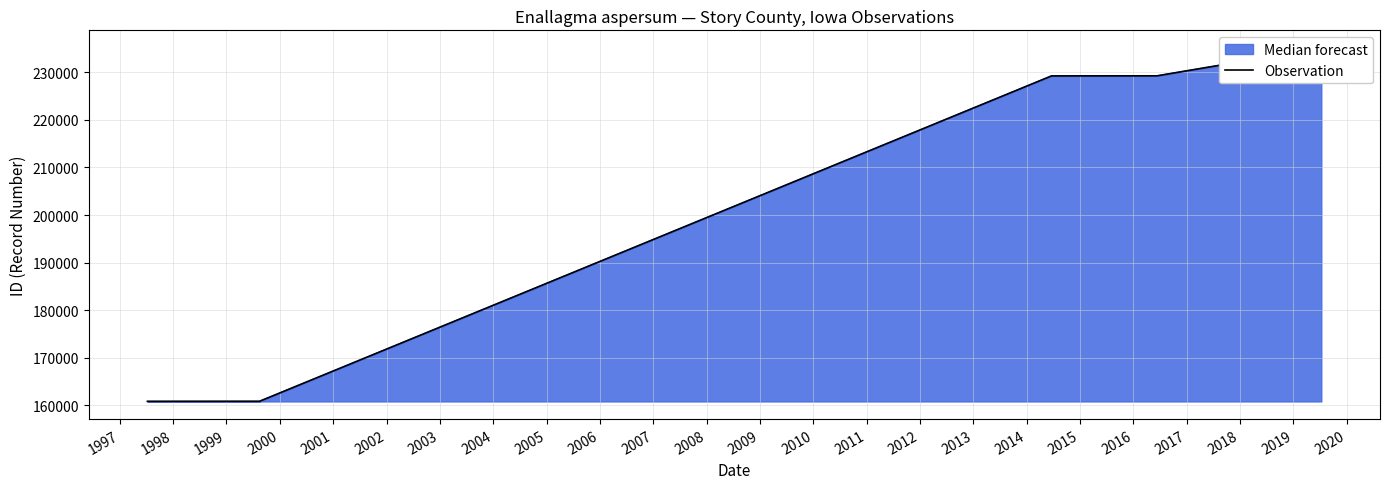

Which has a higher value, 1999 or 2000?

2000